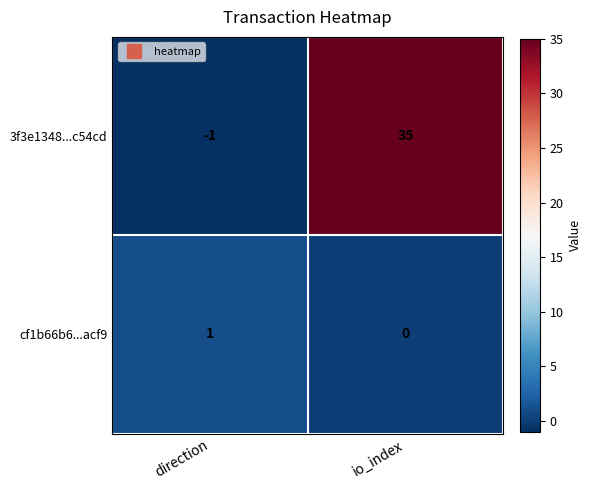

How many categories are shown in the chart?

2